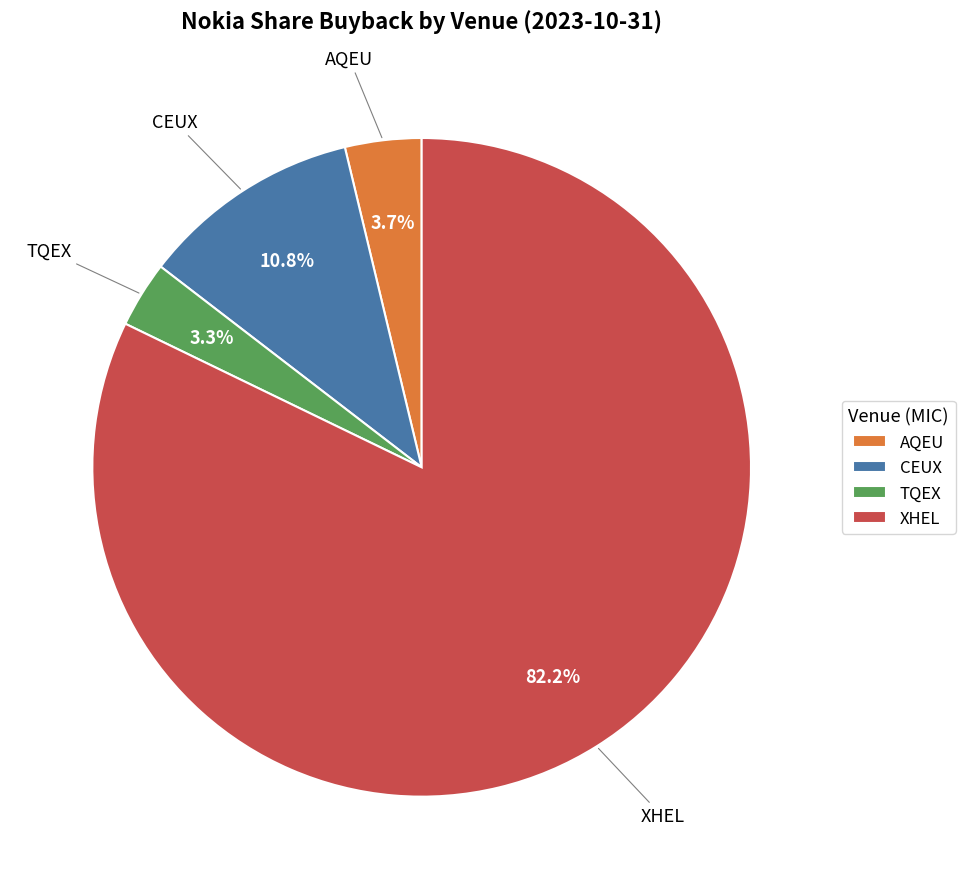

The TQEX slice represents 3% of the pie. True or false?

True